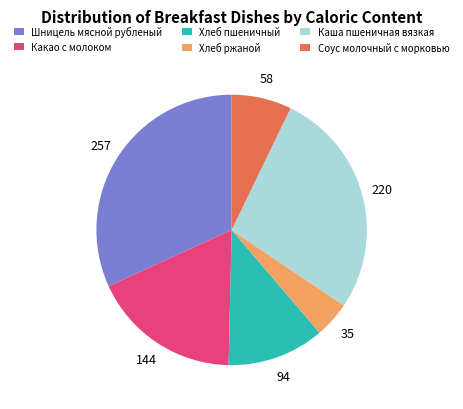

What is the smallest slice in the pie chart?

Хлеб ржаной